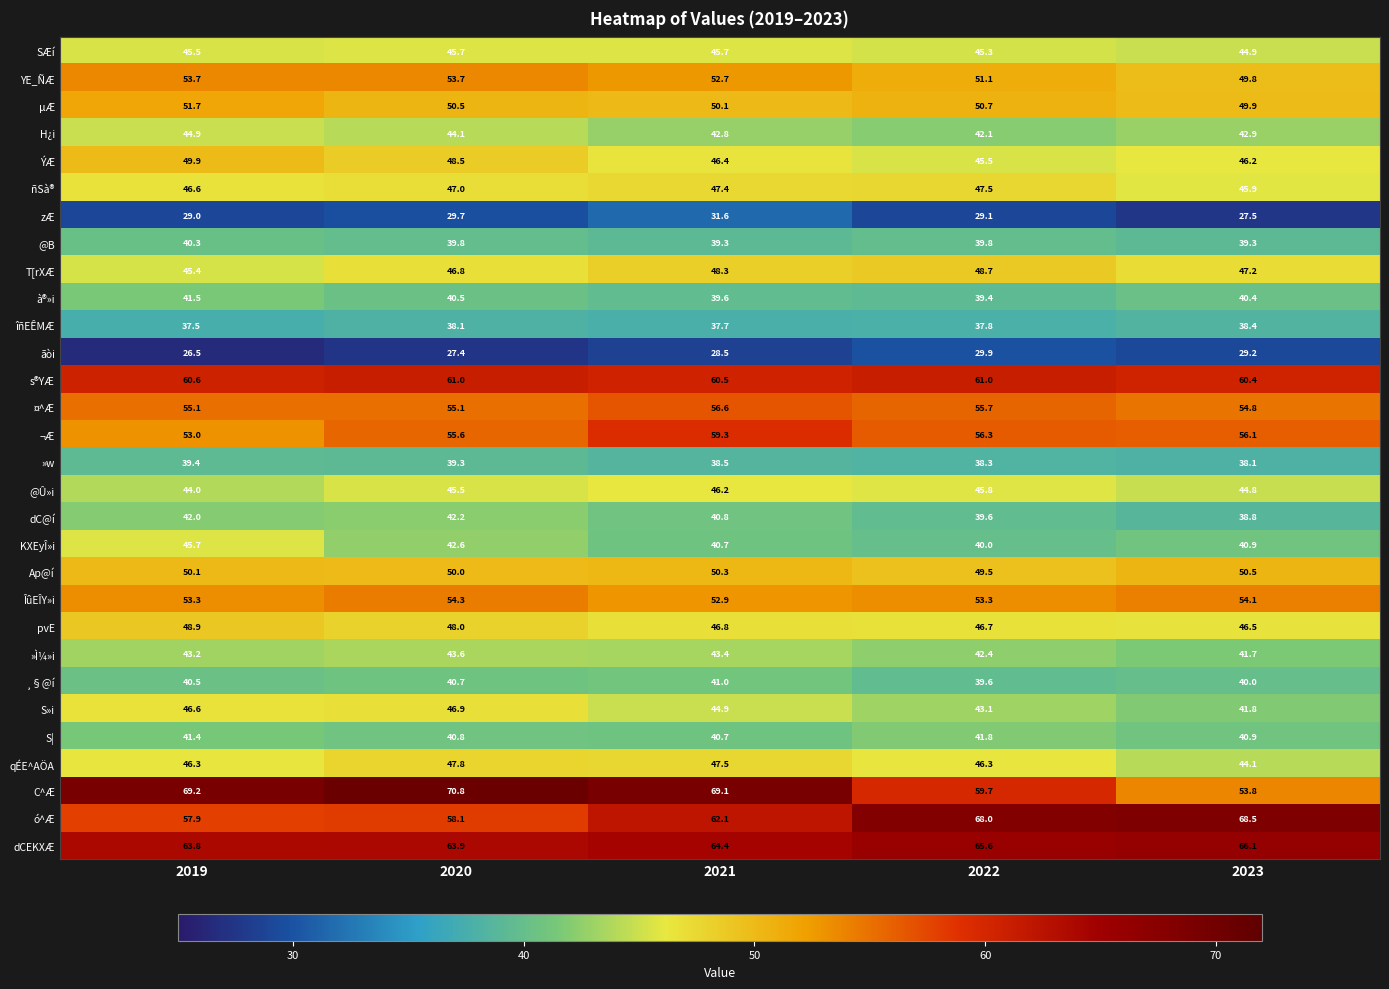

Is it true that qÉE^AÖA equals 44.1 at 2023?

True